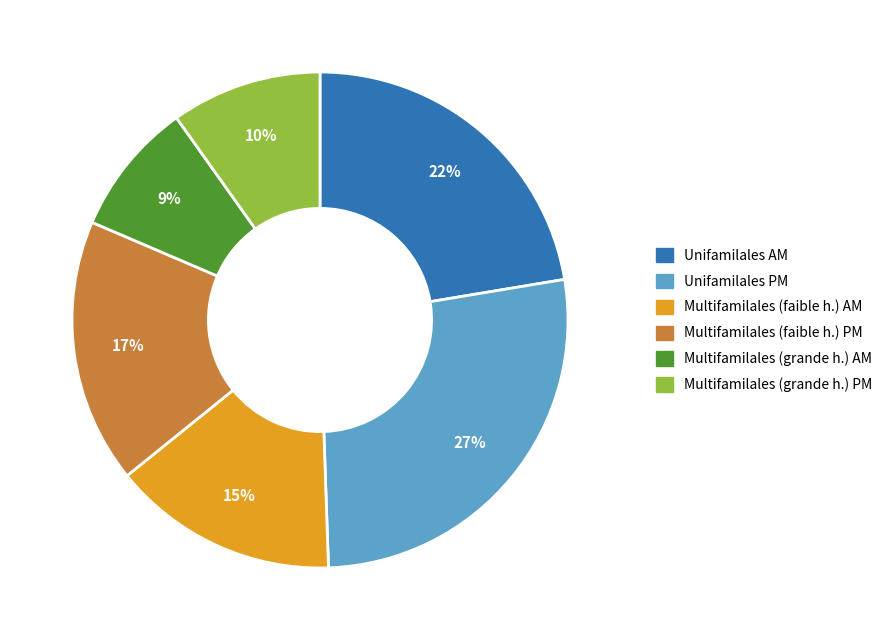

Is there any slice that represents more than half of the pie?

No